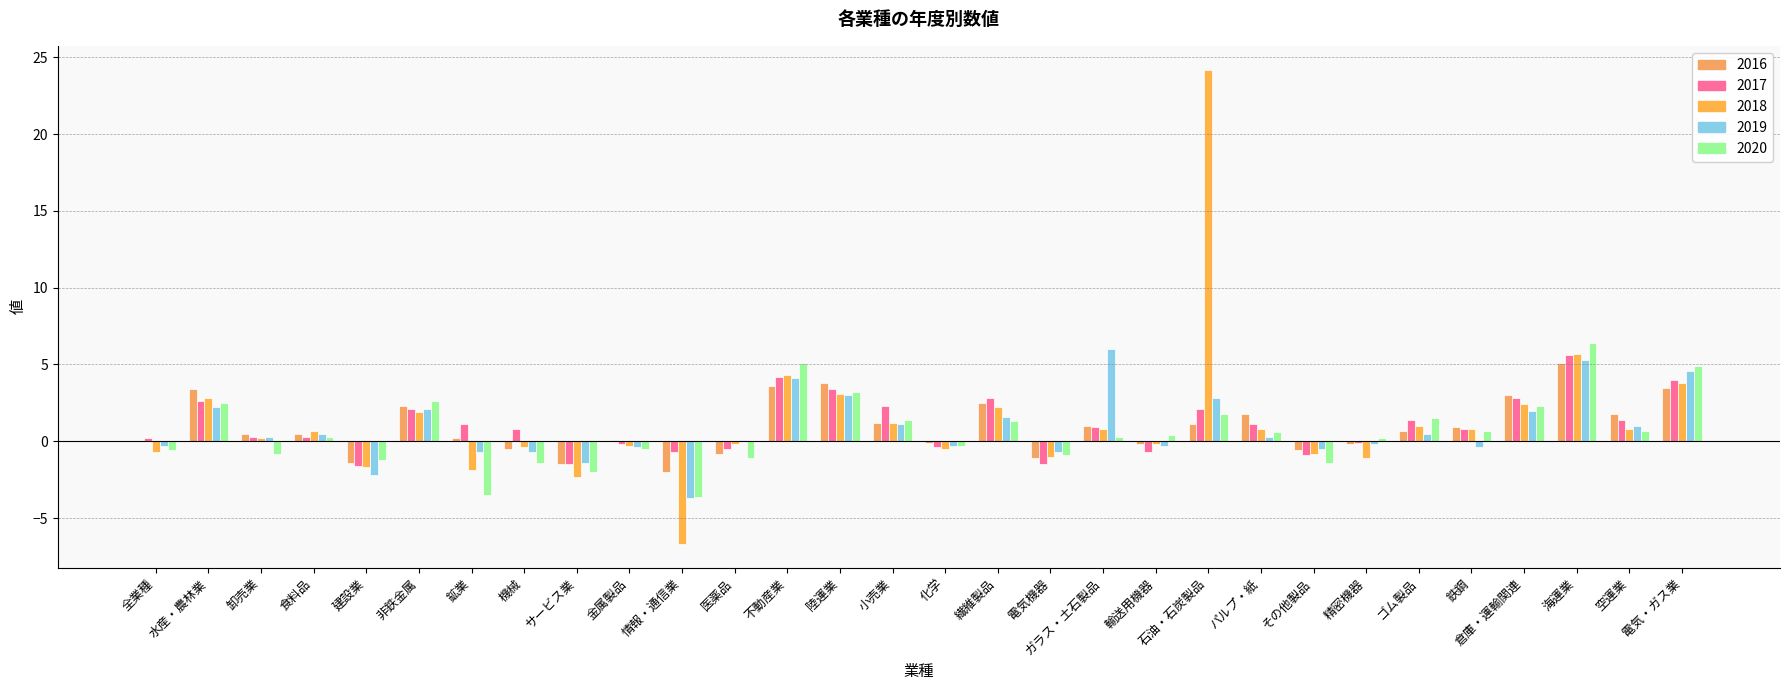

What are all the series names shown in the legend?

2016, 2017, 2018, 2019, 2020